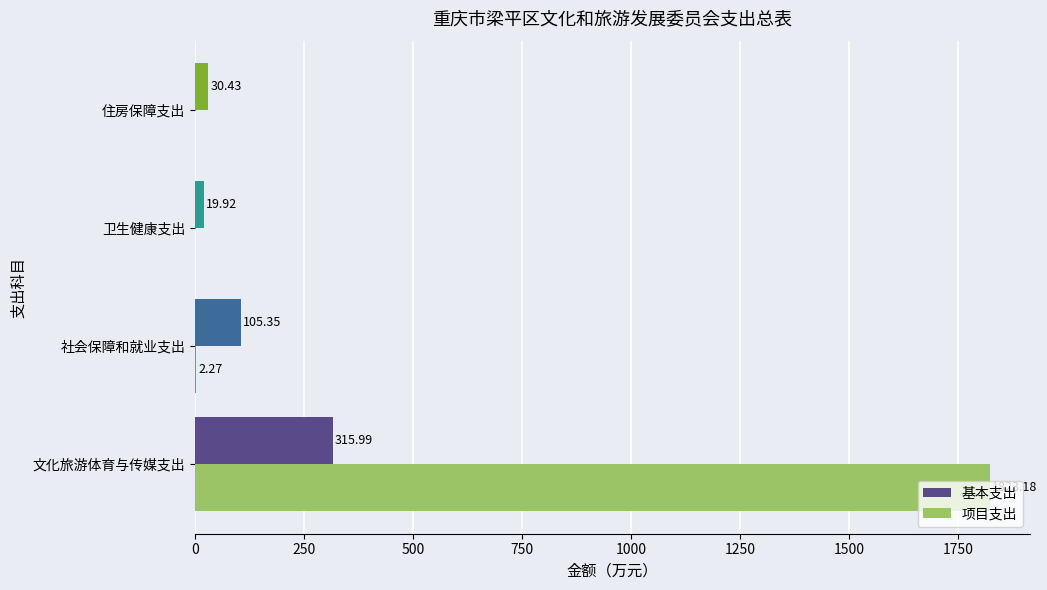

Which category has the highest value across all series?

文化旅游体育与传媒支出